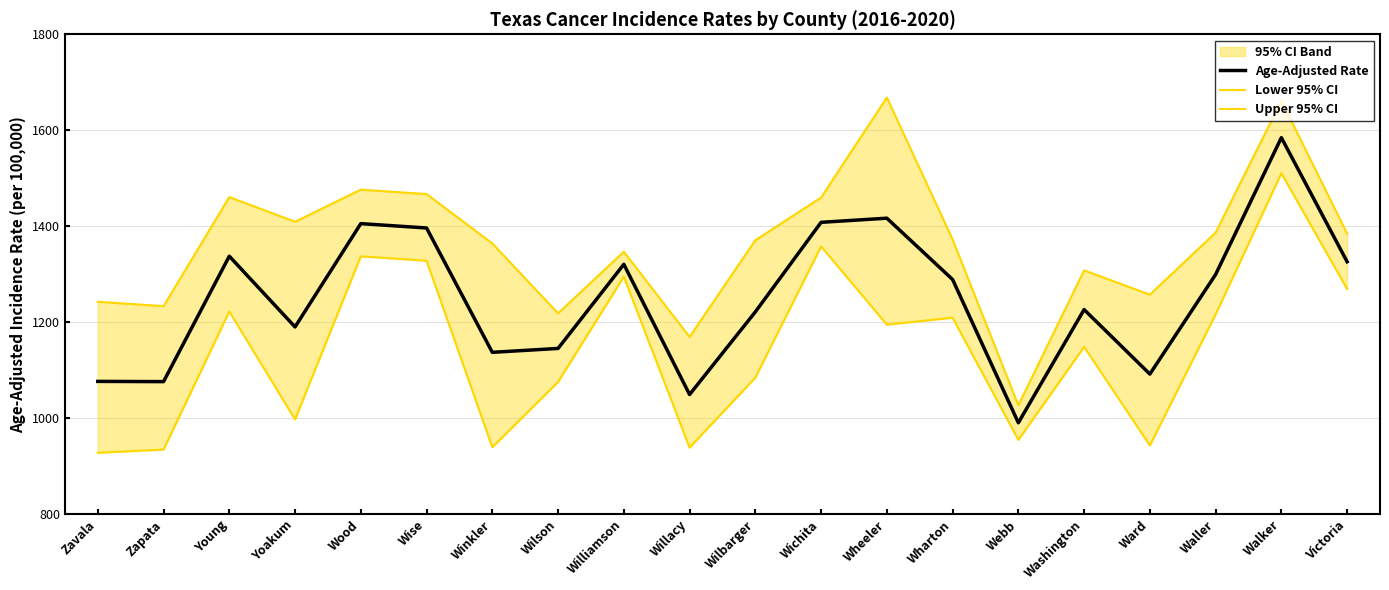

Rank the series at Wilbarger from lowest to highest value.

Lower 95% CI, Age-Adjusted Rate, Upper 95% CI